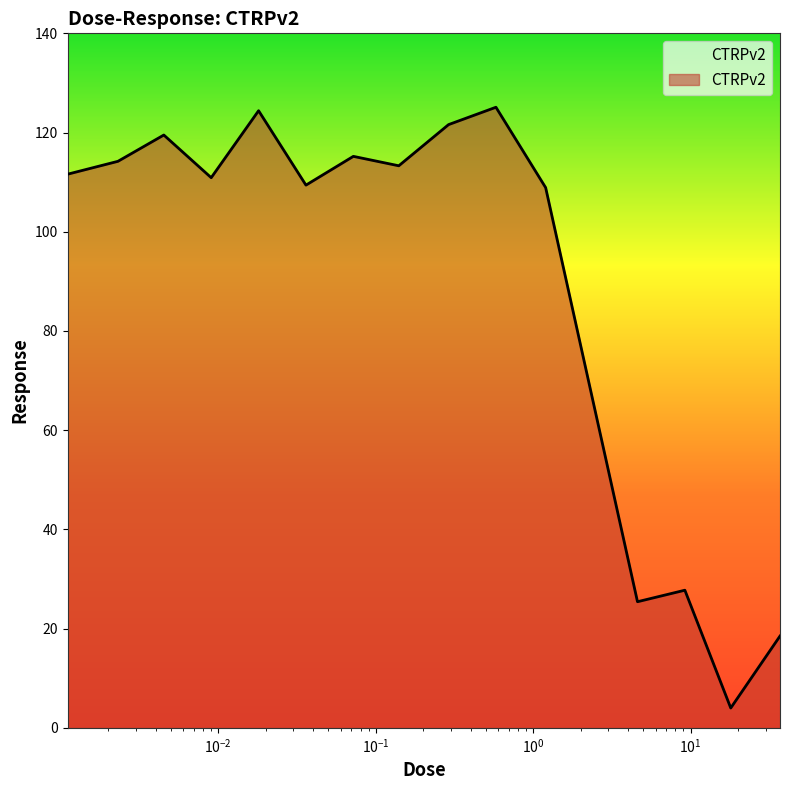

What is the difference between the maximum and minimum values?

121.1